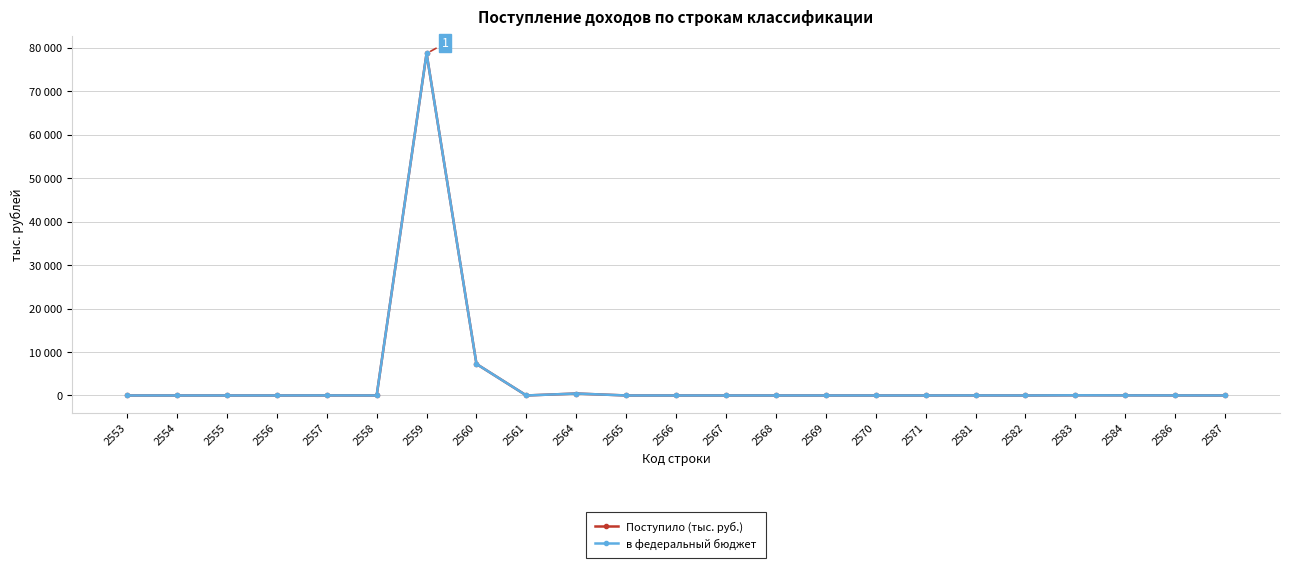

What are all the series names shown in the legend?

Поступило (тыс. руб.), в федеральный бюджет